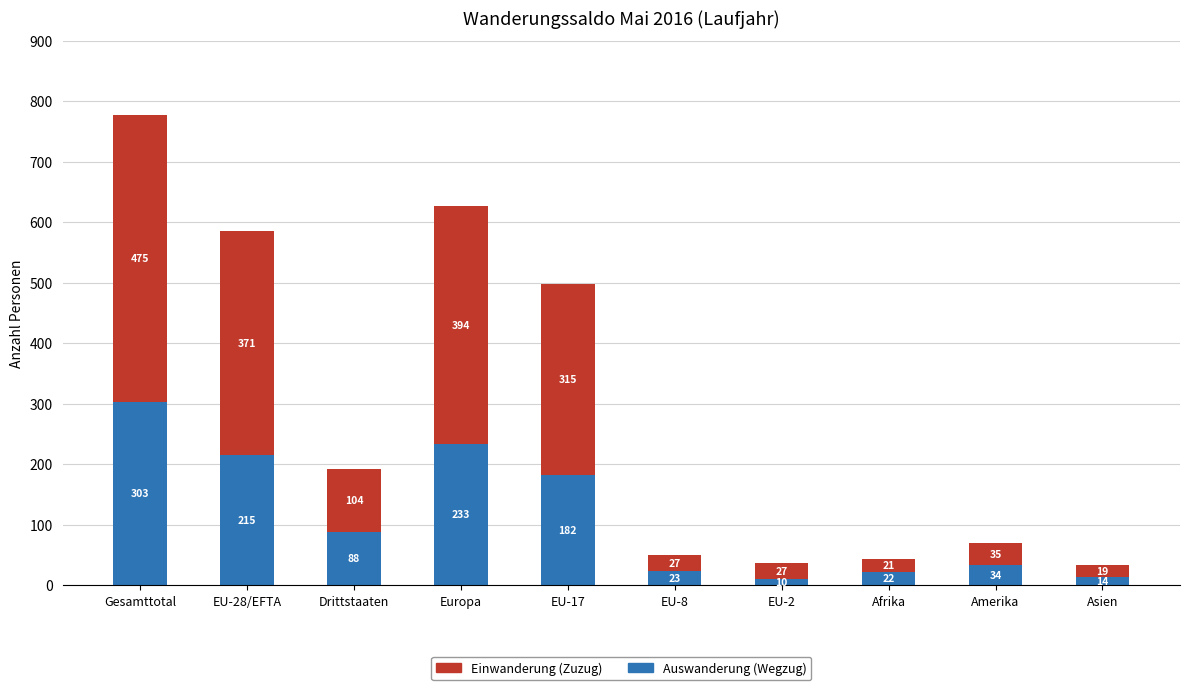

Reading left to right, what are the values for Auswanderung (Wegzug)?

303	215	88	233	182	23	10	22	34	14